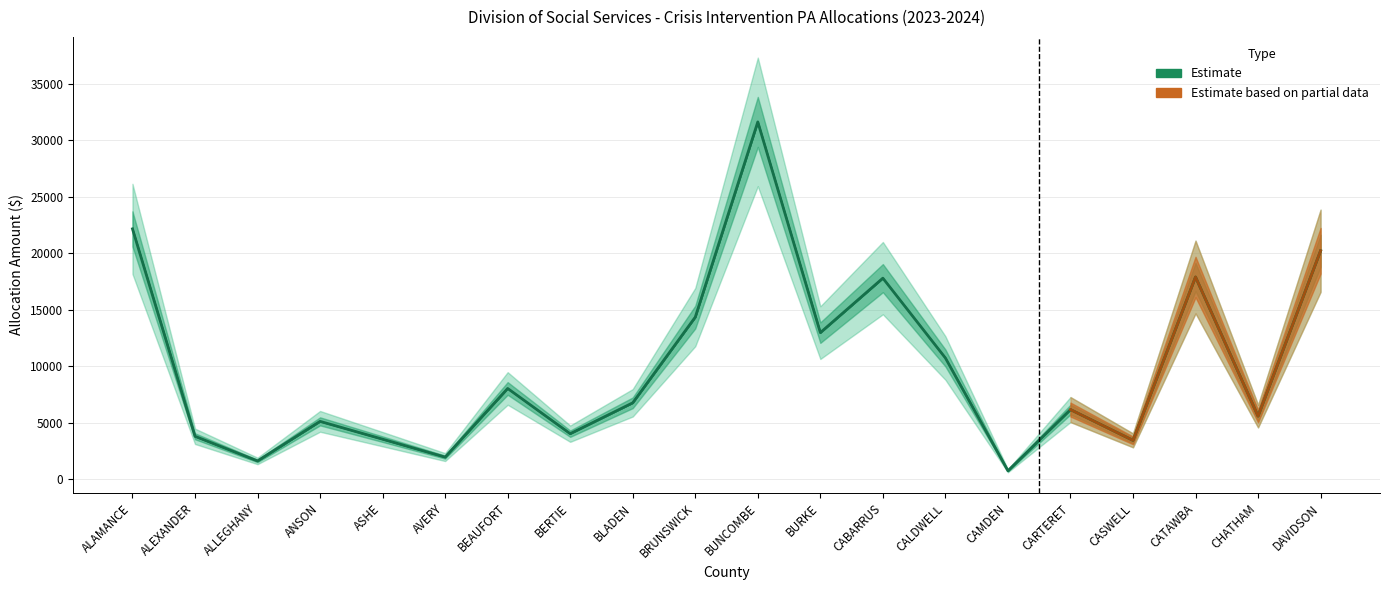

Reading left to right, extract all data points from this chart.

22149.5	3784.8	1604.0	5106.5	3529.5	1943.2	8019.5	4015.5	6750.0	14335.5	31617.2	12961.2	17785.5	10717.5	731.0	6150.5	3423.5	17887.0	5569.8	20210.8